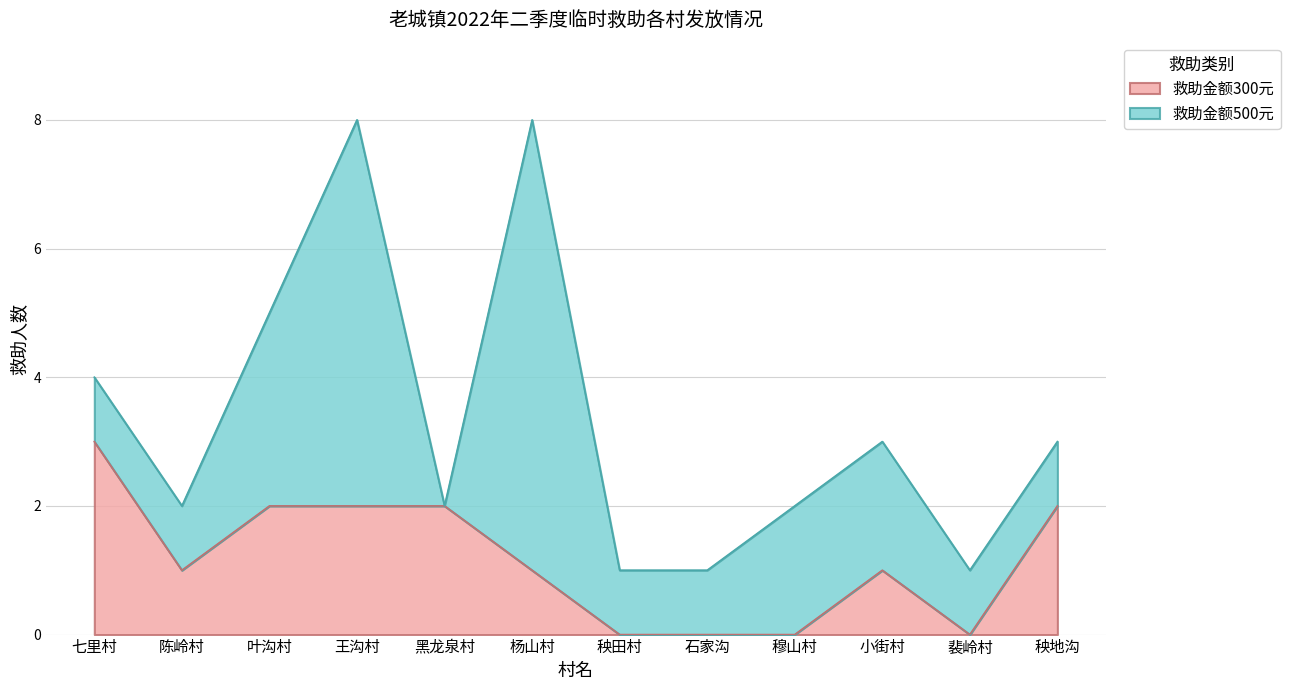

At which label does the data first exceed 1?

七里村